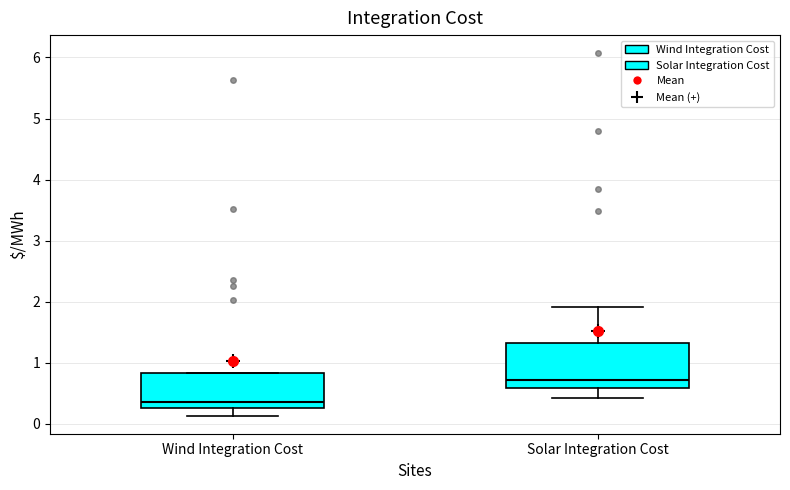

Reading left to right, transcribe this box plot: for each box, give where its median line is, the range the box spans, and where its two whiskers end, as read against the y-axis. The values are not printed on the chart, so give them approximately, as read against the axis.

Wind Integration Cost: median 0.4, box 0.3 to 0.8, whiskers 0.1 to 0.8
Solar Integration Cost: median 0.7, box 0.6 to 1.3, whiskers 0.4 to 1.9